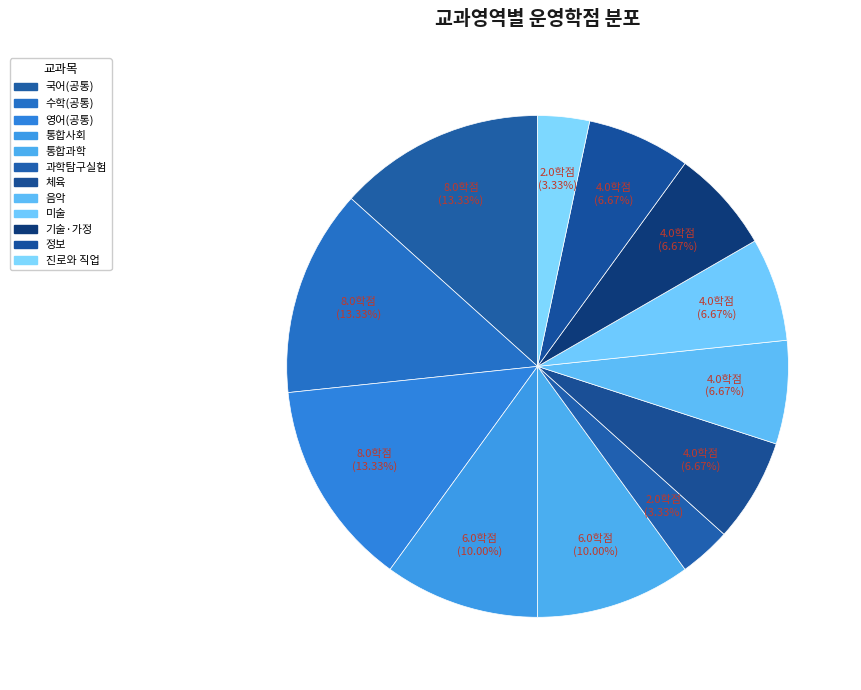

How many segments does this pie chart have?

12